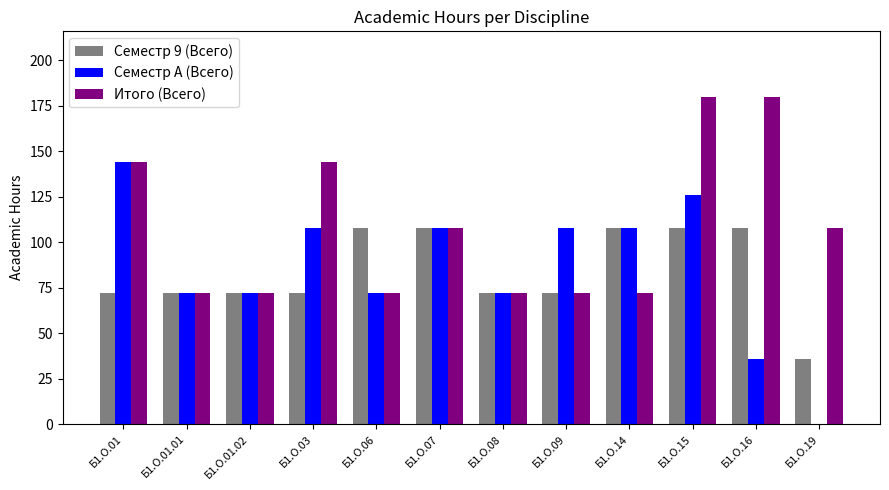

How many groups of bars are there?

12